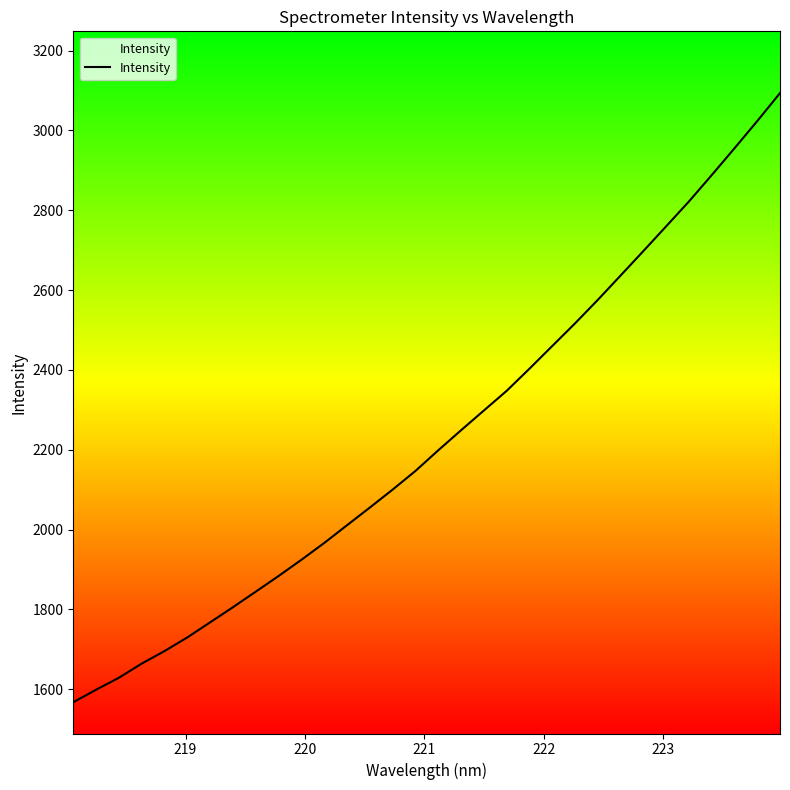

What is the maximum value shown in the chart?

3093.4